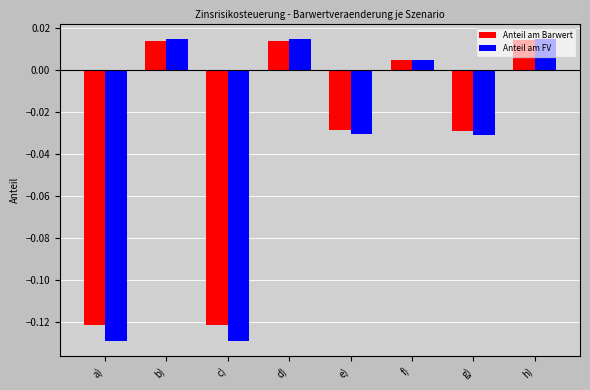

Are the bars grouped side by side (vs. stacked)?

Yes